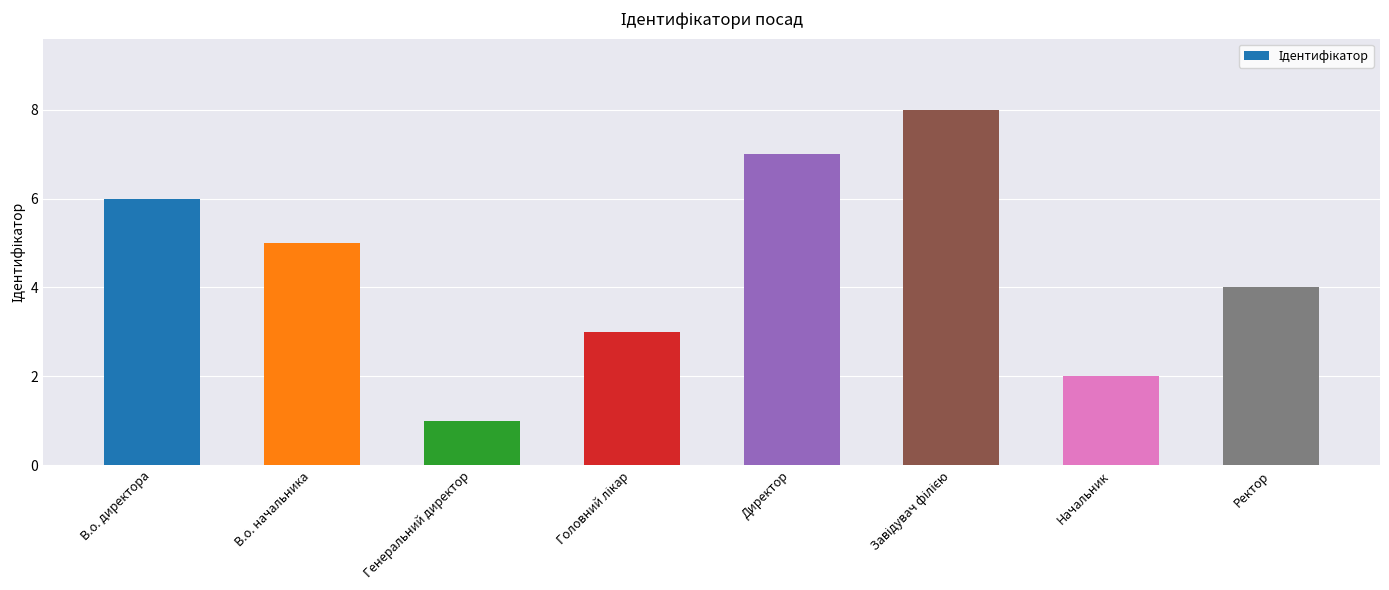

Does the chart contain any negative values?

No